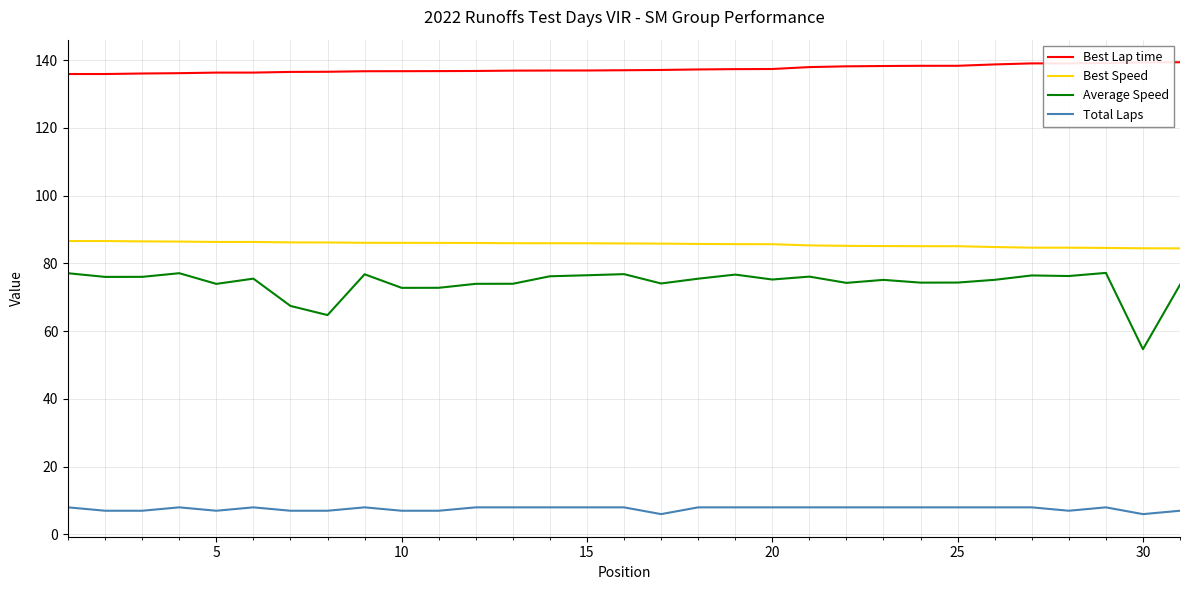

True or false: Total Laps and Best Lap time intersect in this chart.

False